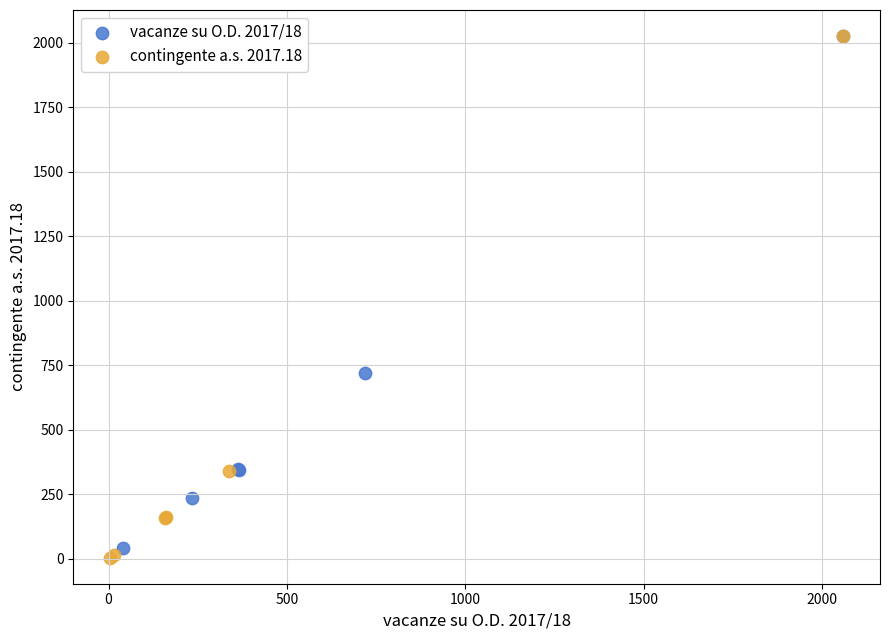

Which series has the largest Y range (max minus min)?

contingente a.s. 2017.18